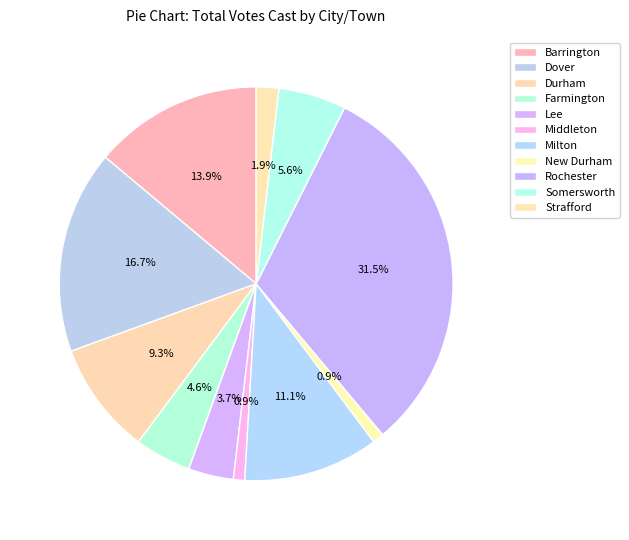

To the nearest percent, what is the average slice percentage?

9%